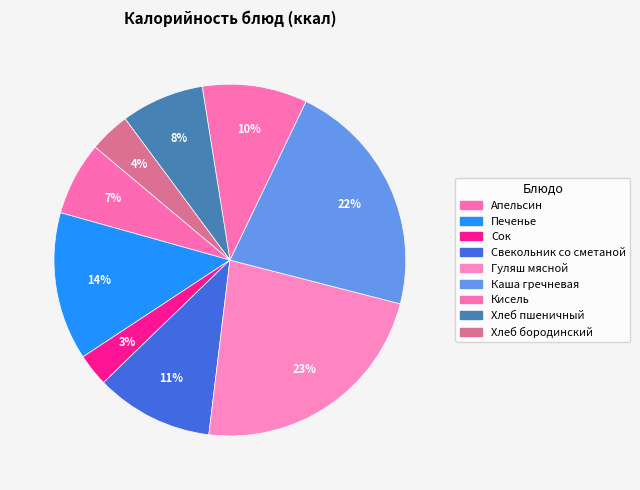

True or false: Кисель accounts for 1% of the total.

False